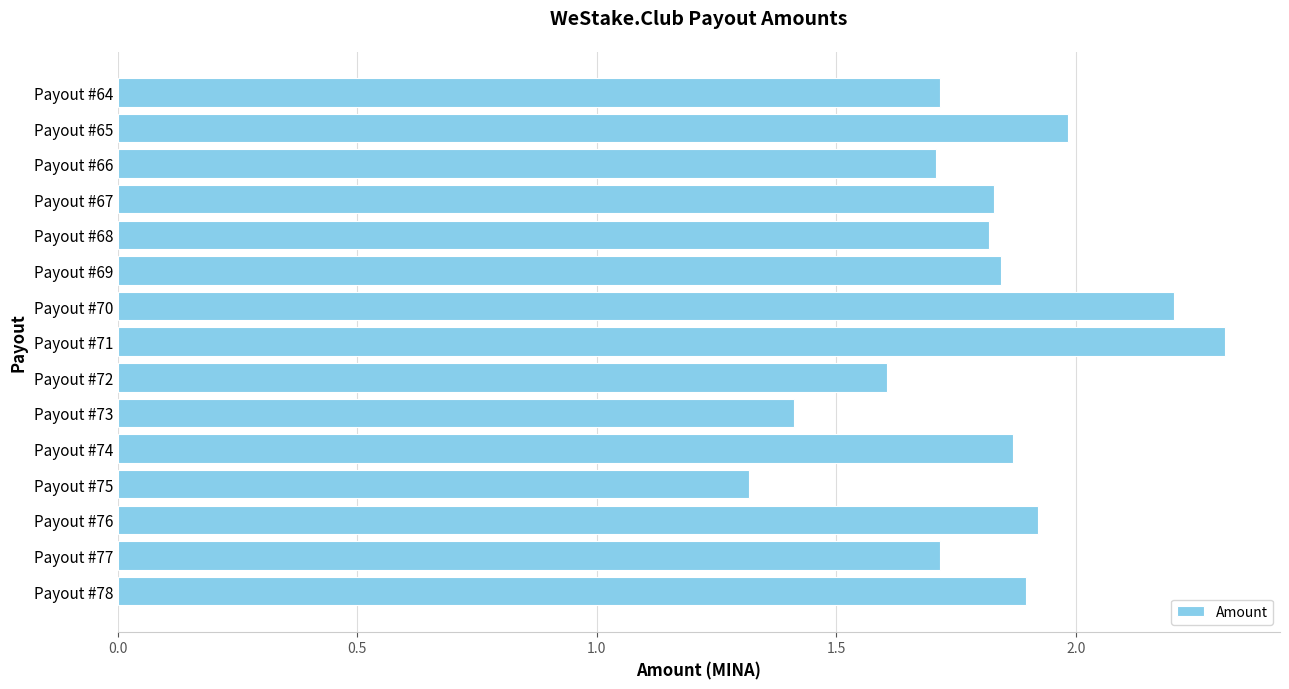

Between Payout #72 and Payout #78, which is larger?

Payout #78